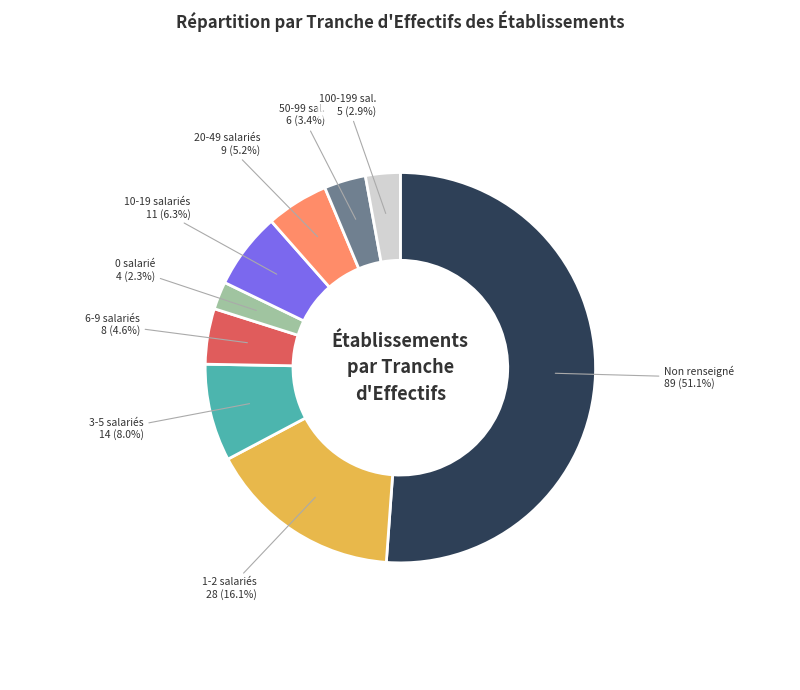

How many slices are in this pie chart?

9